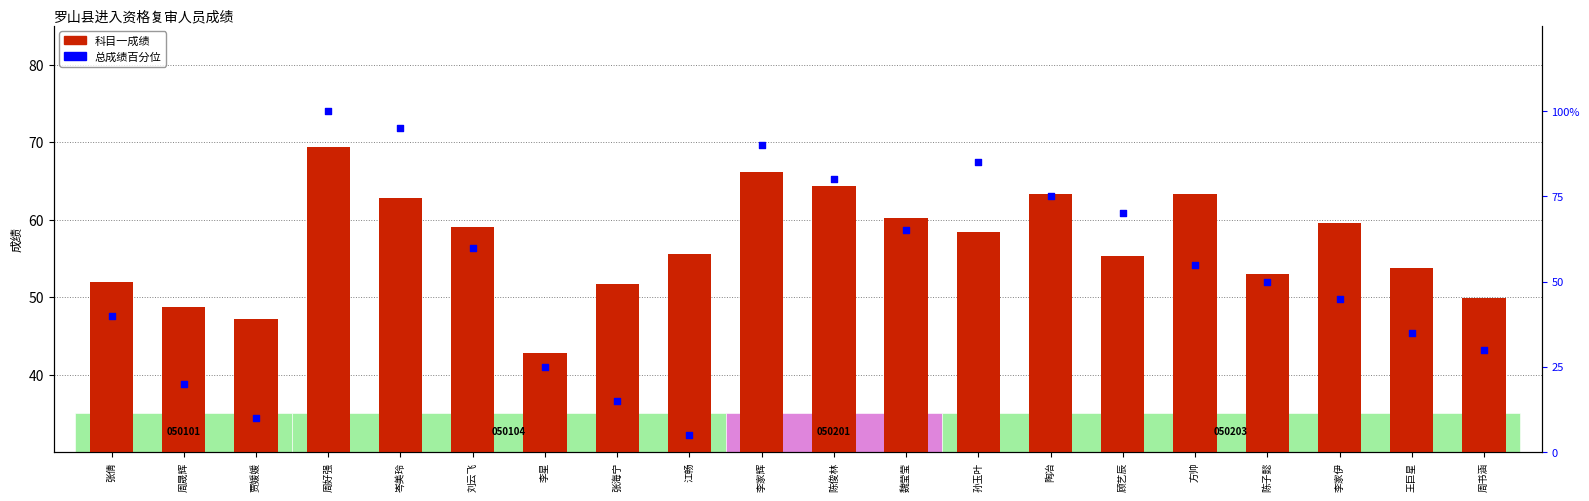

Which series contains the highest Y value?

总成绩百分位